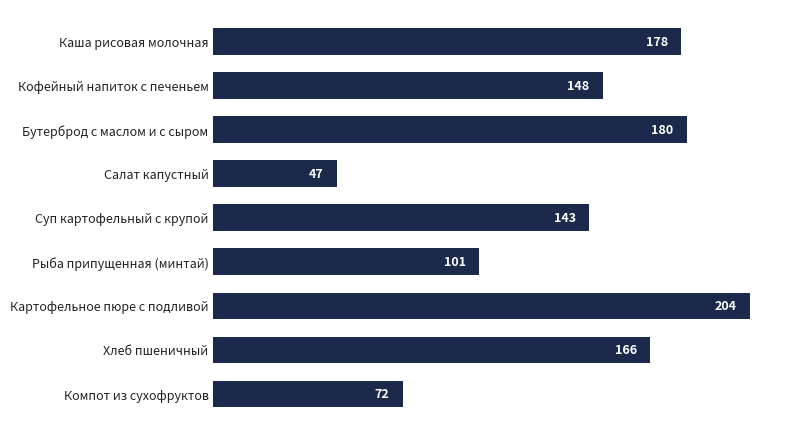

How many data points are less than 148?

4